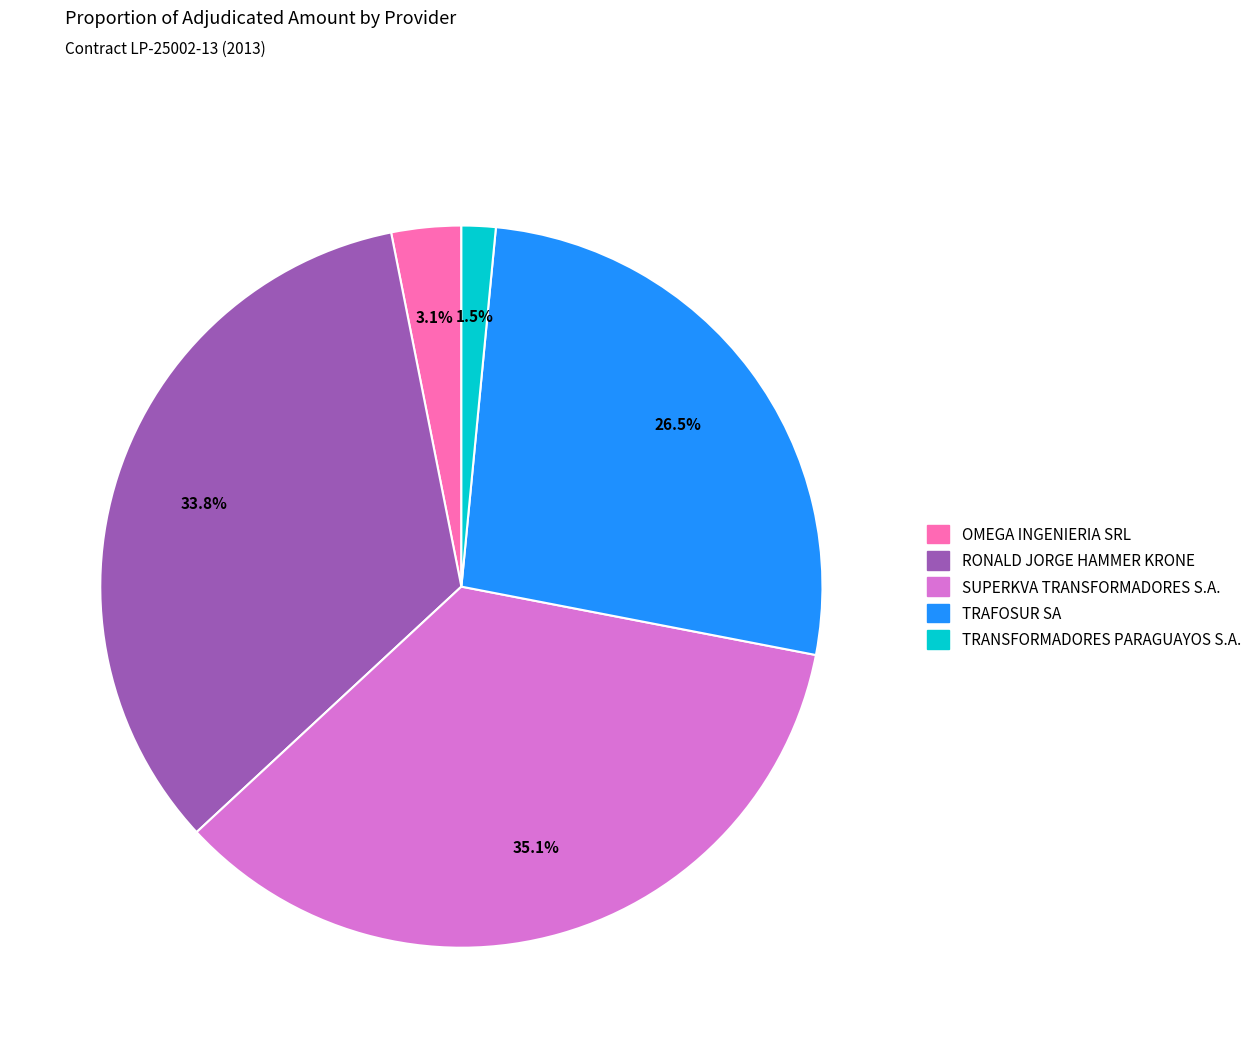

Between TRAFOSUR SA and OMEGA INGENIERIA SRL, which is larger?

TRAFOSUR SA